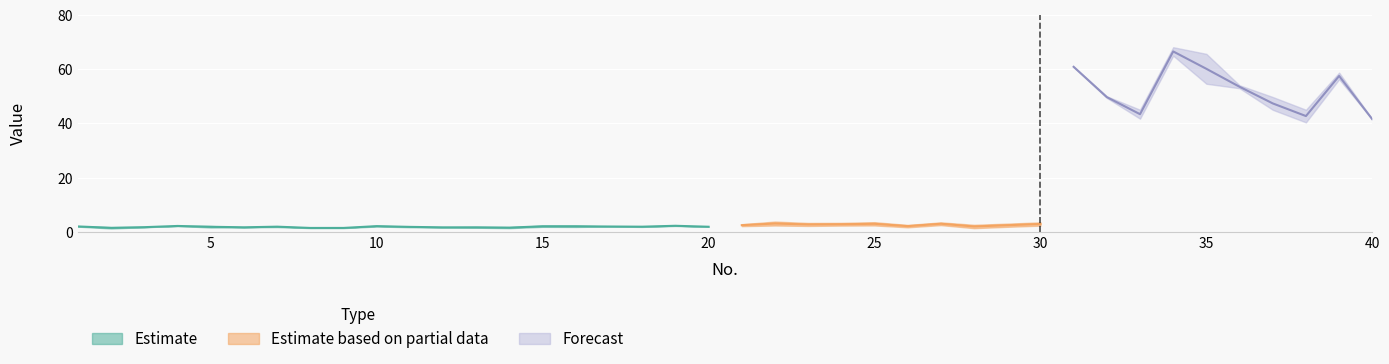

At which category is the sum across all series the highest?

34